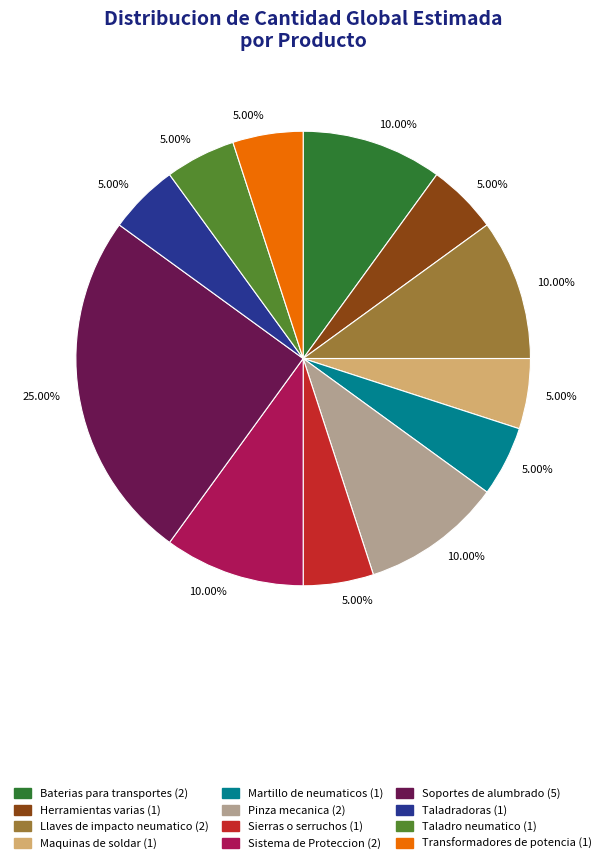

Does any single category account for the majority?

No